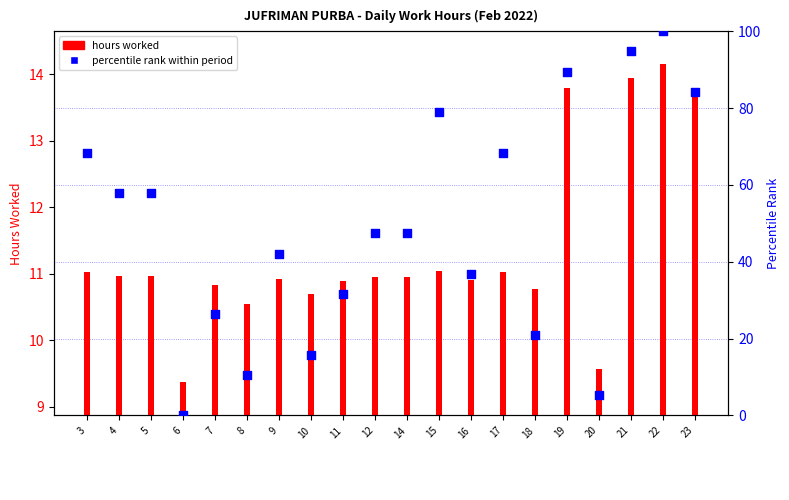

At which category is the sum across all series the highest?

22